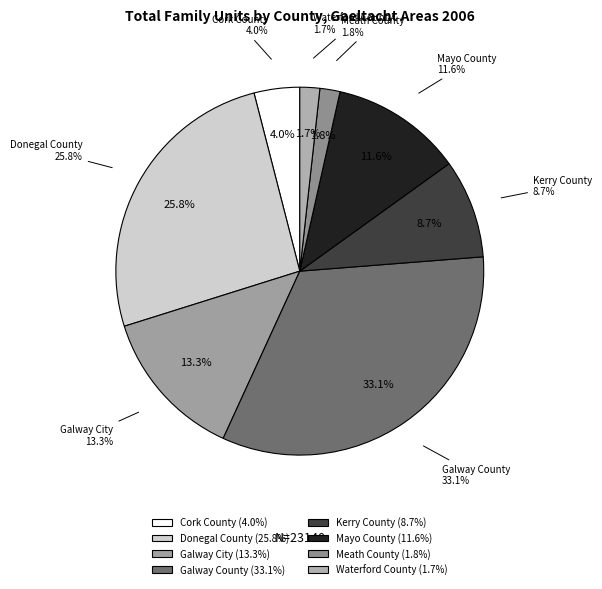

The Galway City slice represents 13% of the pie. True or false?

True